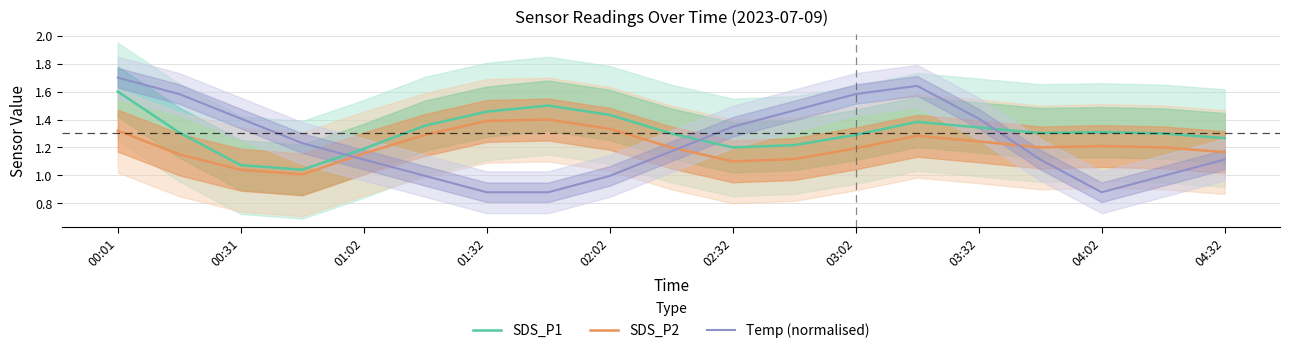

The Temp (normalised) series shows 2.3 at 02:32. True or false?

False